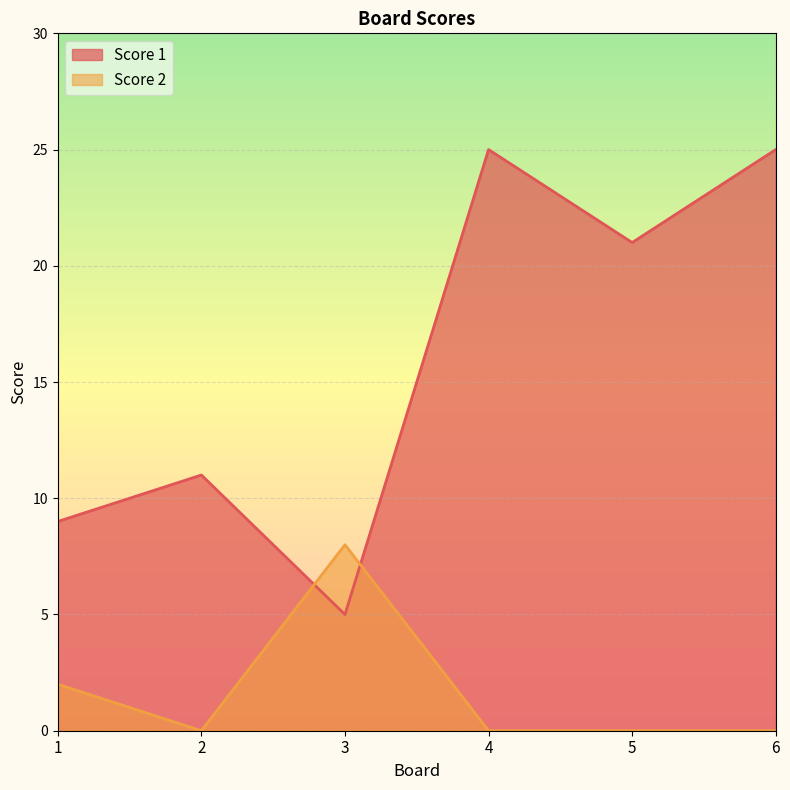

Rank the series at 6 from highest to lowest value.

Score 1, Score 2